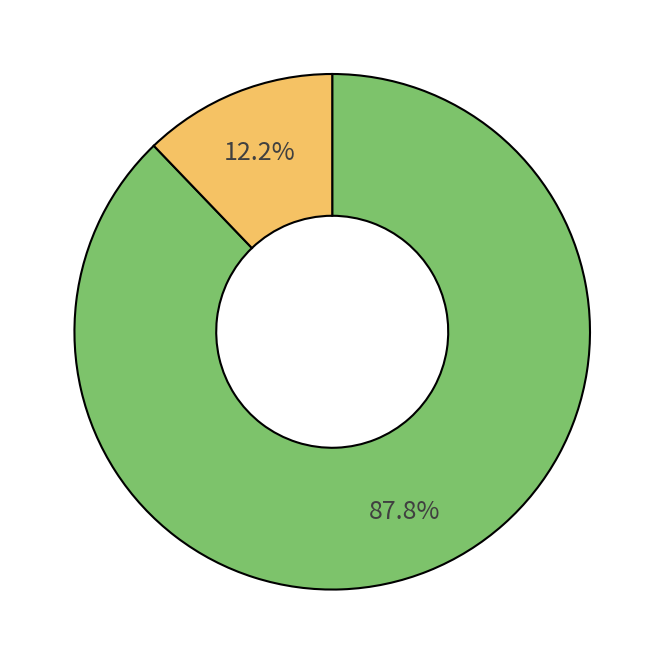

How many segments does this pie chart have?

2